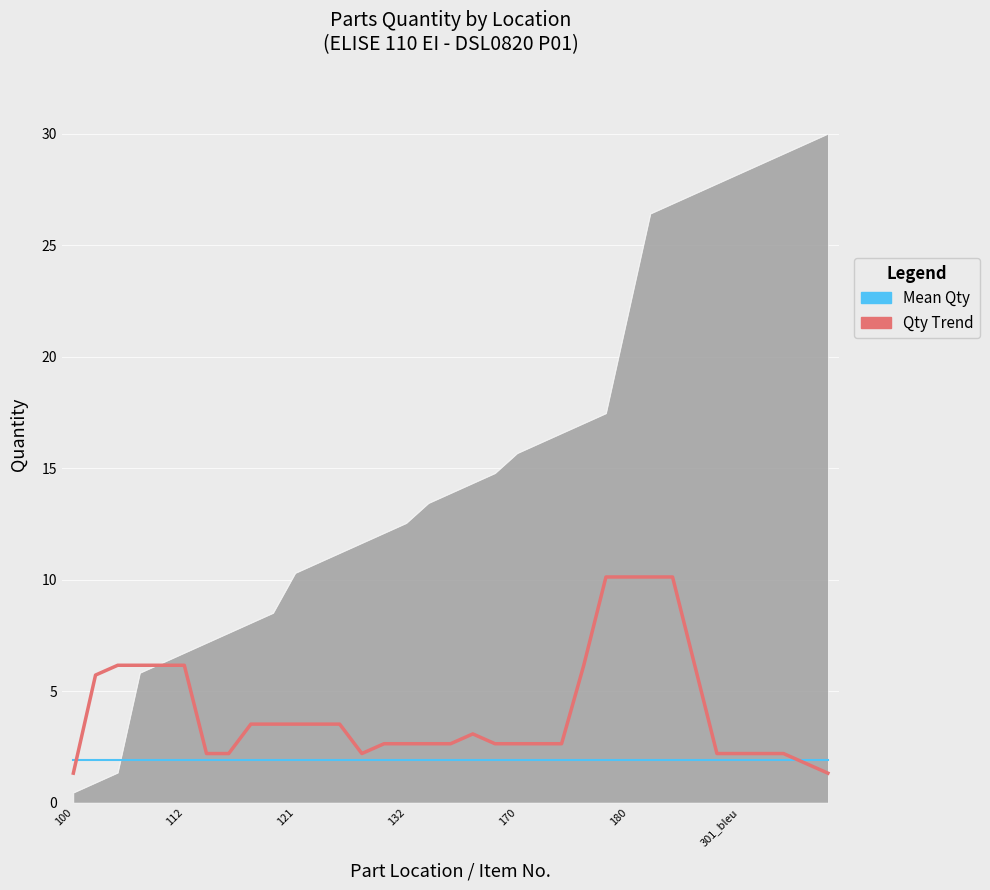

Reading left to right, list all the values displayed in this chart.

Qty Trend: 1.3	5.7	6.2	6.2	6.2	6.2	2.2	2.2	3.5	3.5	3.5	3.5	3.5	2.2	2.6	2.6	2.6	2.6	3.1	2.6	2.6	2.6	2.6	6.2	10.1	10.1	10.1	10.1	6.2	2.2	2.2	2.2	2.2	1.8	1.3
Mean Qty: 1.9	1.9	1.9	1.9	1.9	1.9	1.9	1.9	1.9	1.9	1.9	1.9	1.9	1.9	1.9	1.9	1.9	1.9	1.9	1.9	1.9	1.9	1.9	1.9	1.9	1.9	1.9	1.9	1.9	1.9	1.9	1.9	1.9	1.9	1.9